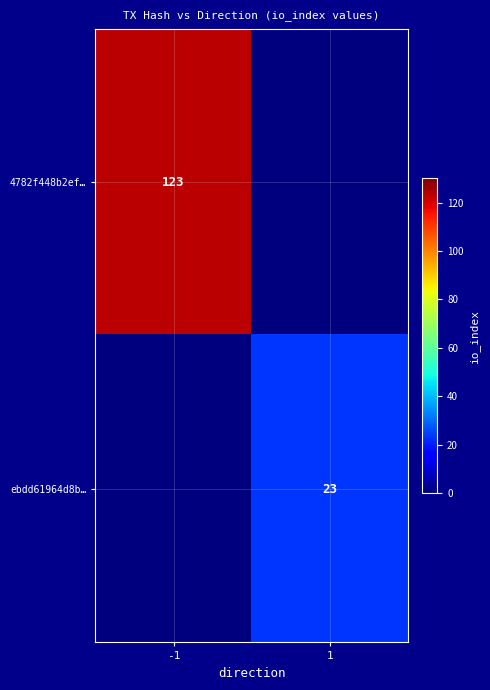

At which category is the sum across all series the highest?

-1